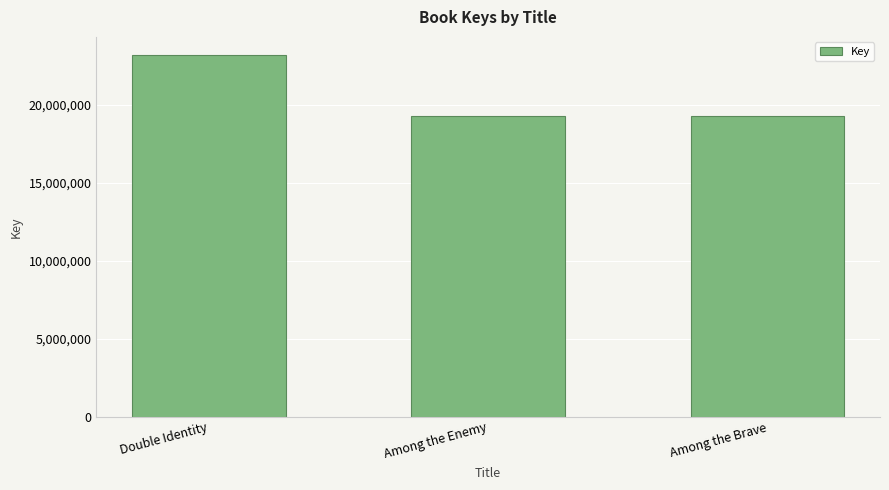

Where is the data nearest to the value 21245303?

Among the Enemy